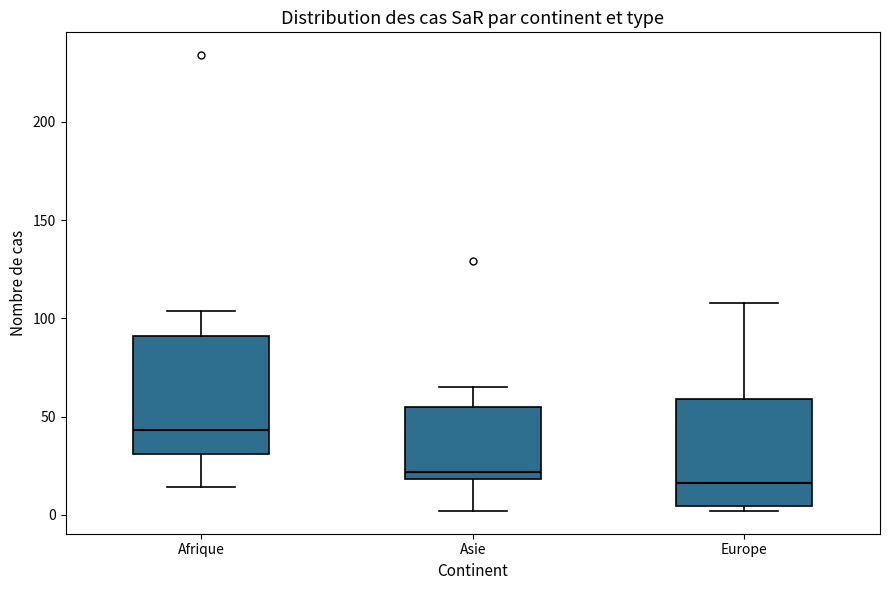

Which box is the tallest, from its lower edge to its upper edge?

Afrique